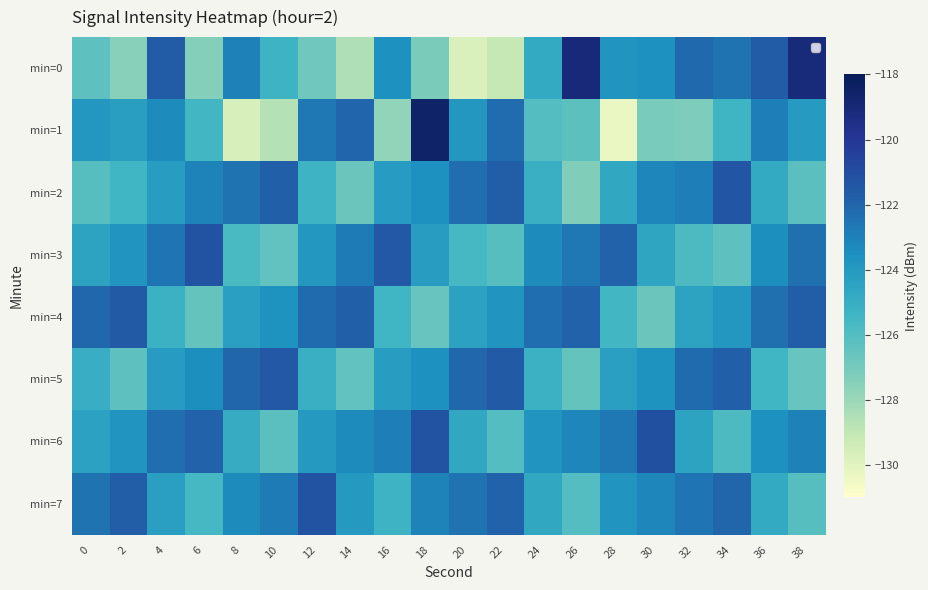

At which category is the sum across all series the highest?

4